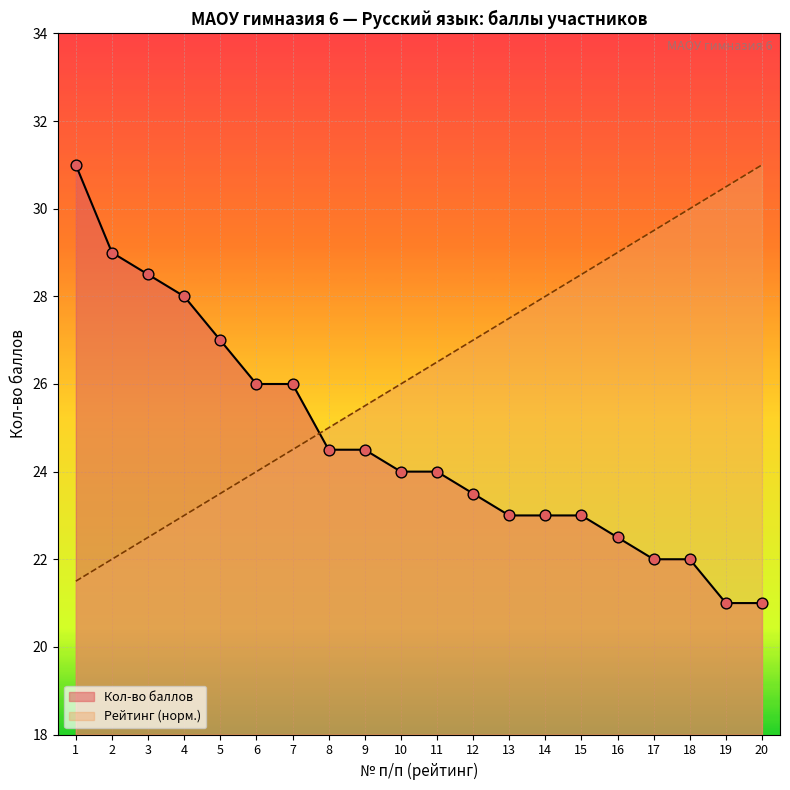

What are all the series names shown in the legend?

Кол-во баллов, Рейтинг (норм.)